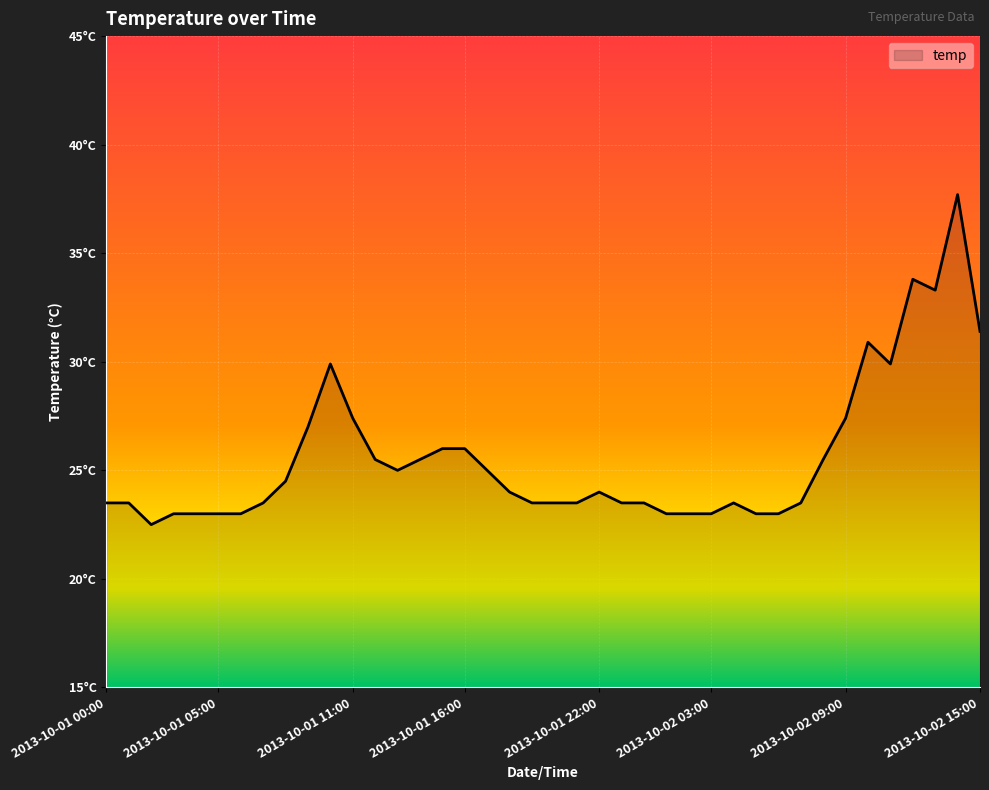

Does the chart have visible grid lines?

Yes